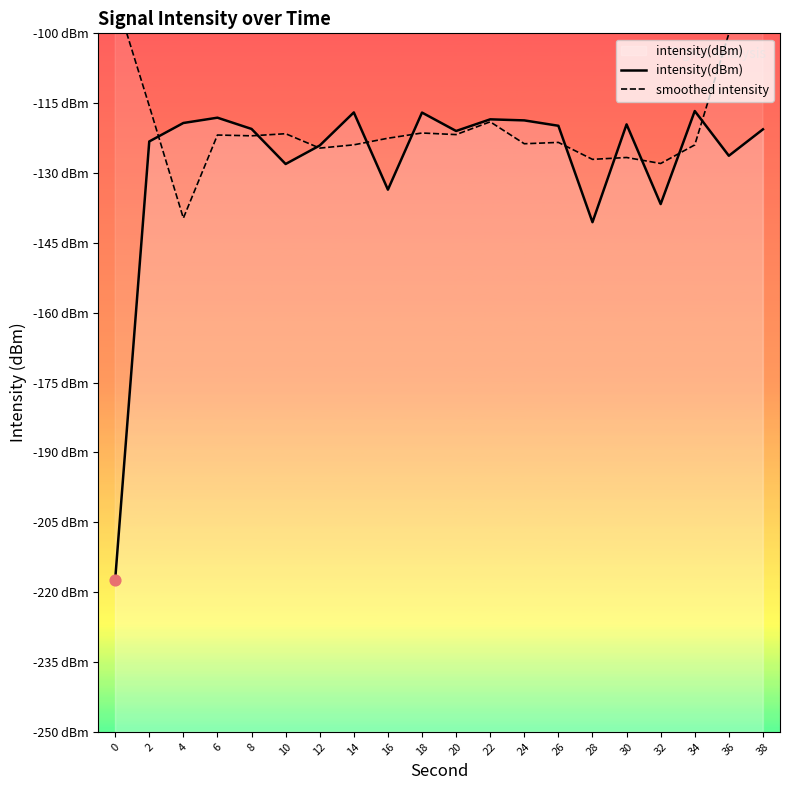

At how many categories does at least one series exceed -145?

20